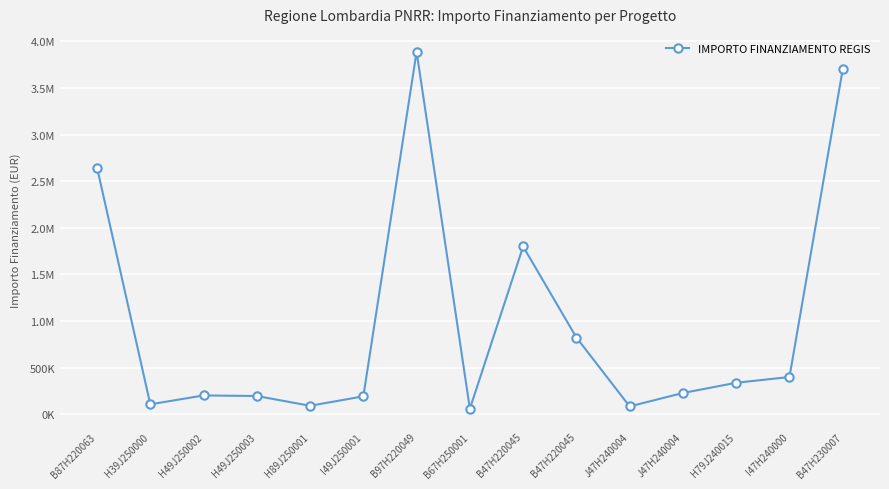

What is the ratio of the value at B47H220045 to the value at B87H220063?

0.3